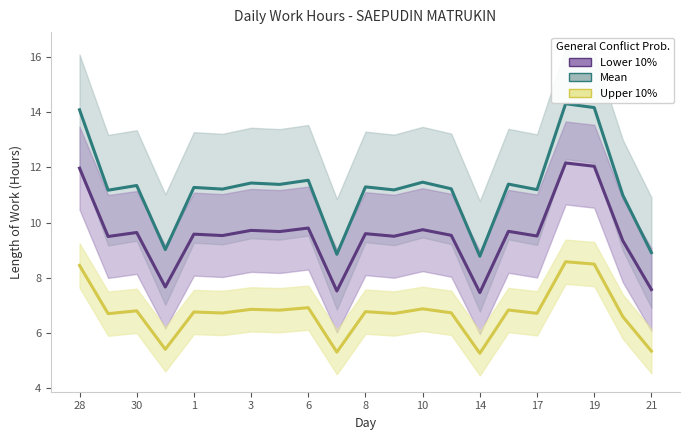

What is the smallest value displayed?

5.3